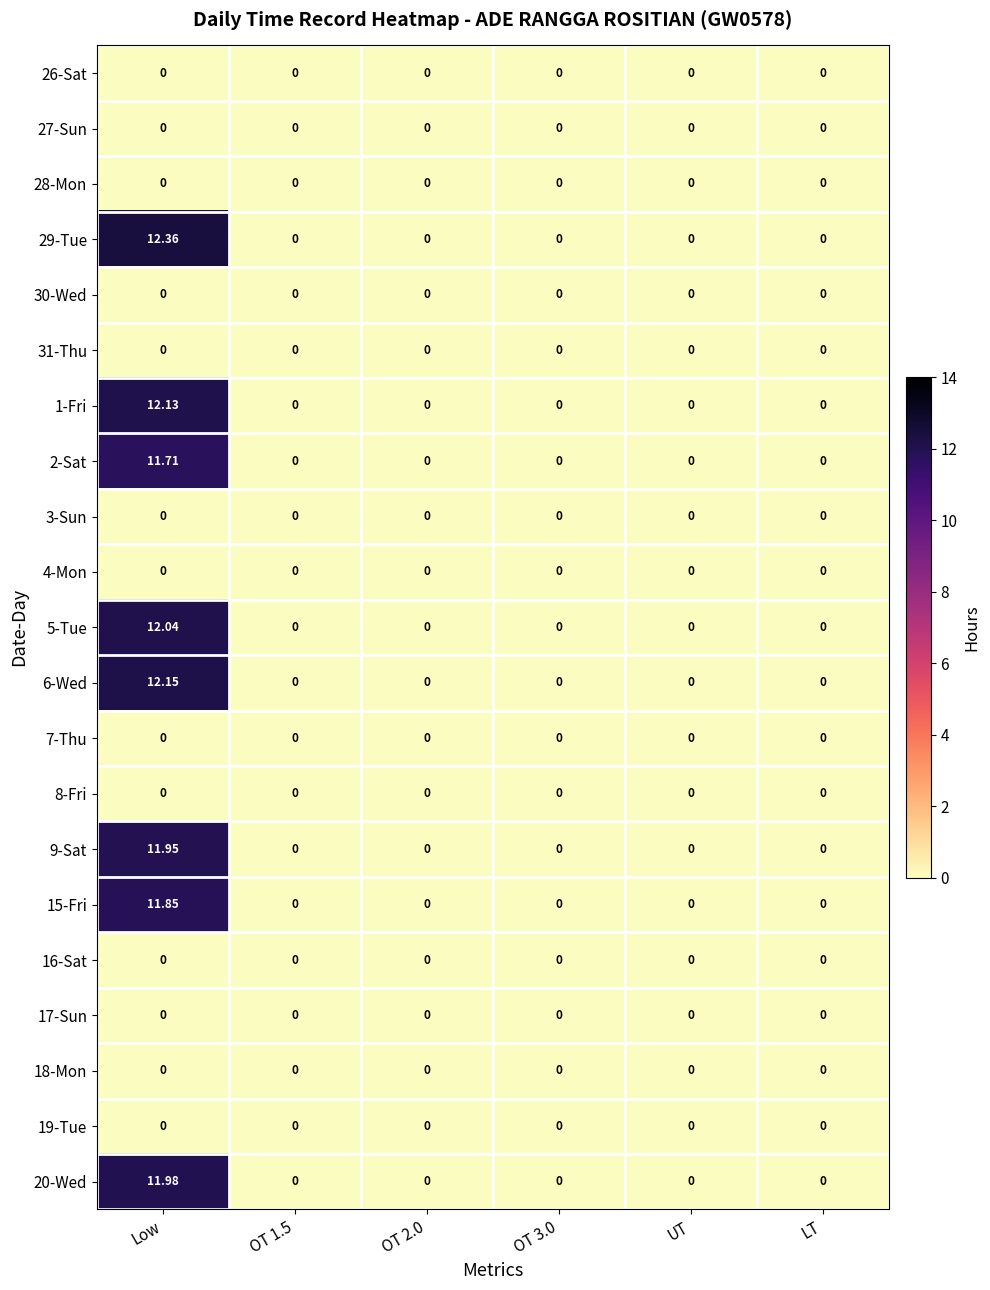

How many data points does each series have?

6